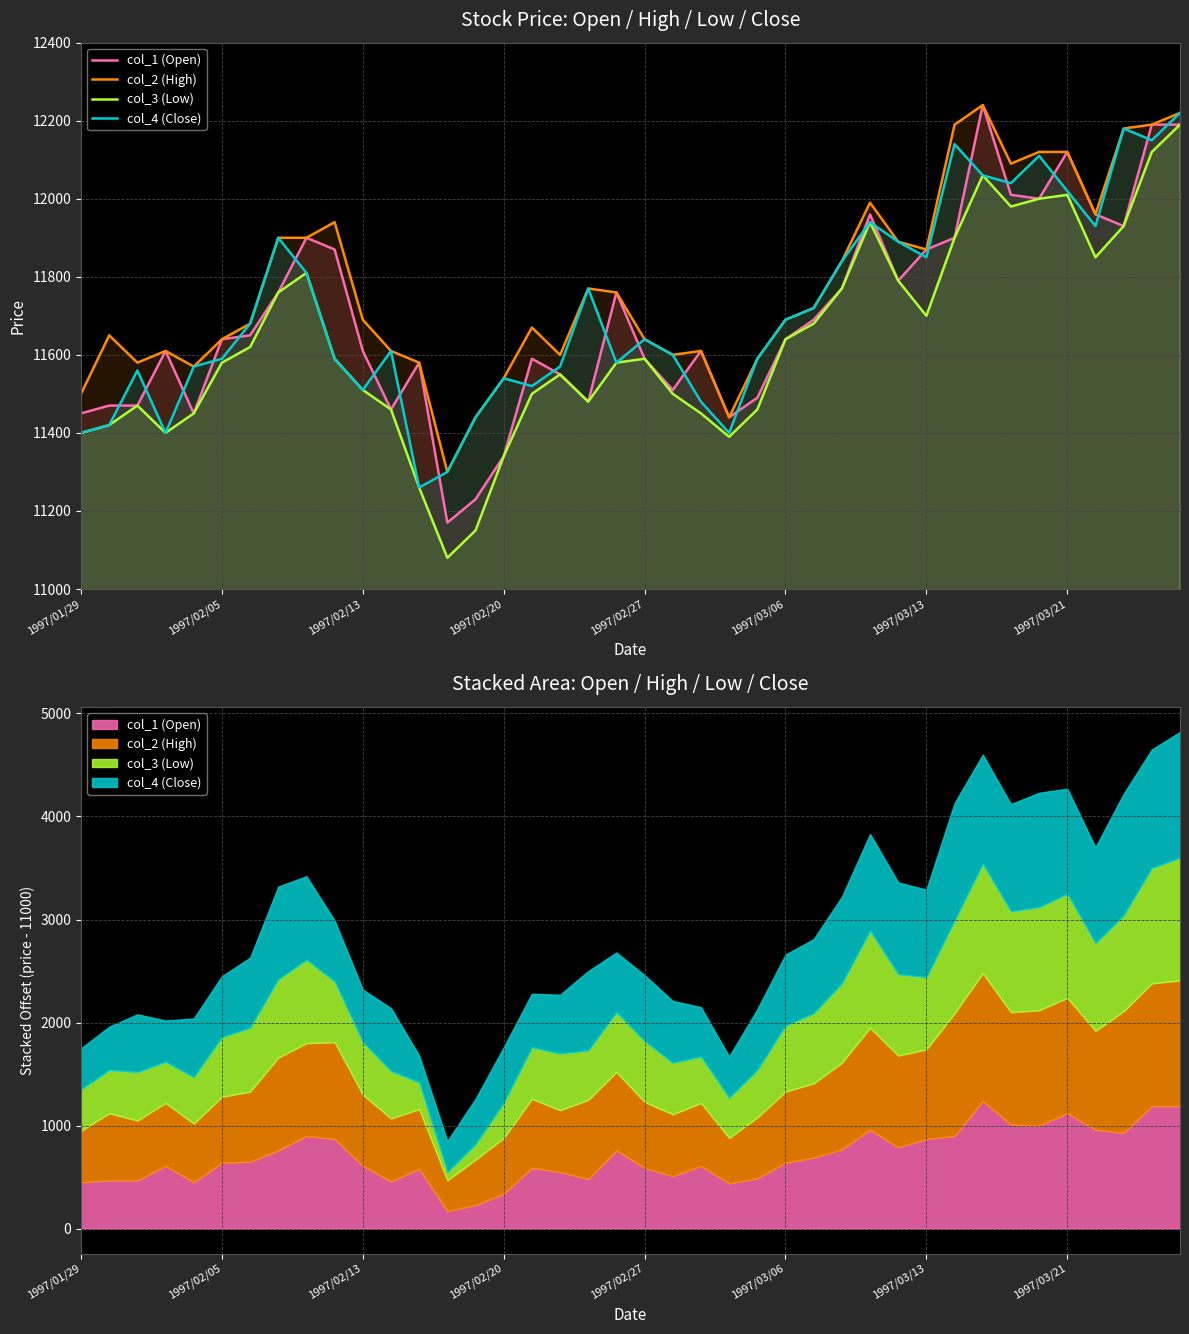

What are all the series names shown in the legend?

col_1 (Open), col_2 (High), col_3 (Low), col_4 (Close)